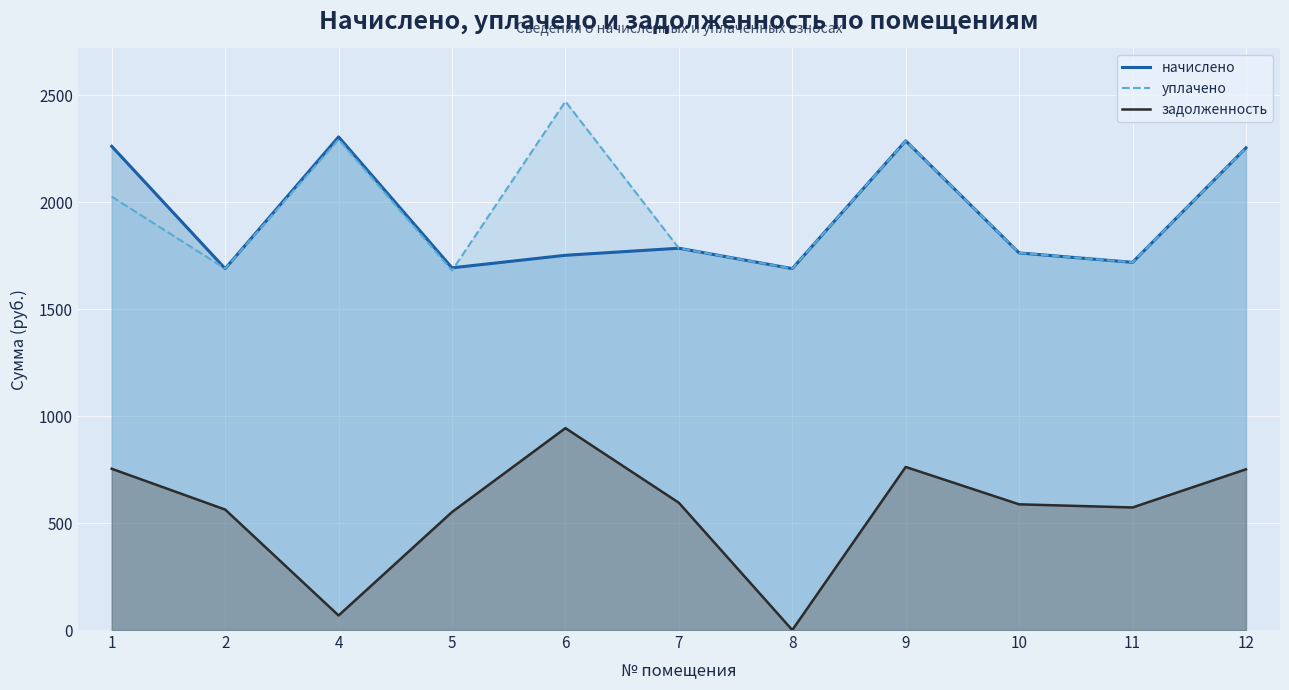

Reading left to right, list all the values displayed in this chart.

начислено: 1=2261.9	2=1690.0	4=2305.9	5=1693.7	6=1752.4	7=1785.3	8=1690.0	9=2287.6	10=1763.3	11=1719.4	12=2254.6
уплачено: 1=2026.5	2=1690.0	4=2293.7	5=1680.8	6=2471.8	7=1785.3	8=1690.0	9=2287.6	10=1763.3	11=1719.4	12=2254.6
задолженность: 1=754.0	2=563.3	4=68.0	5=551.7	6=944.1	7=595.1	8=0.0	9=762.5	10=587.8	11=573.1	12=751.5